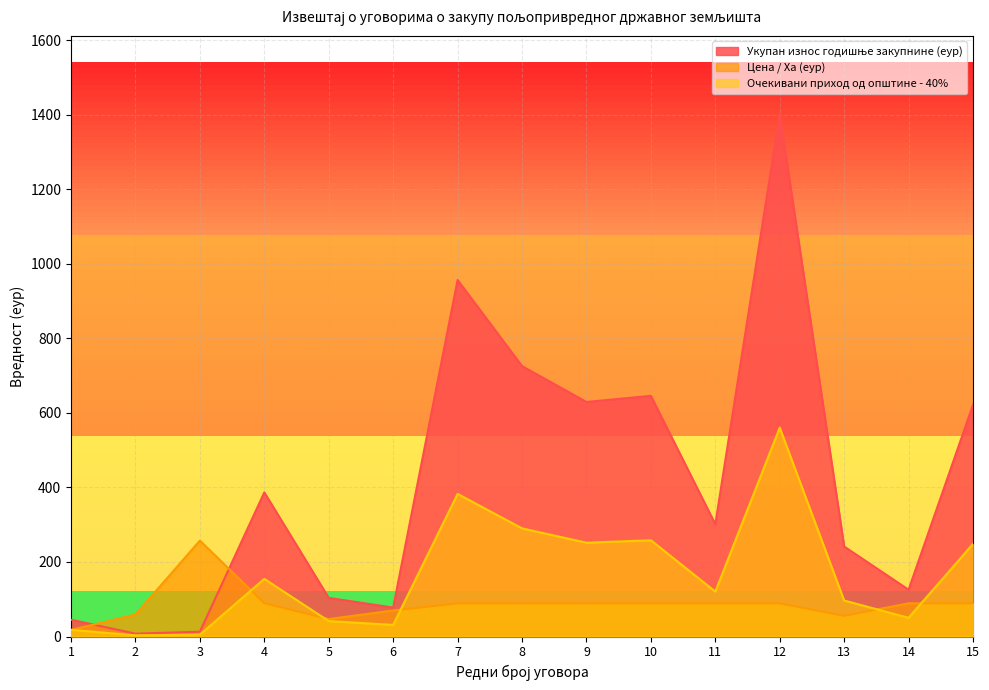

What is the average value of the Цена / Ха (еур) series?

87.2